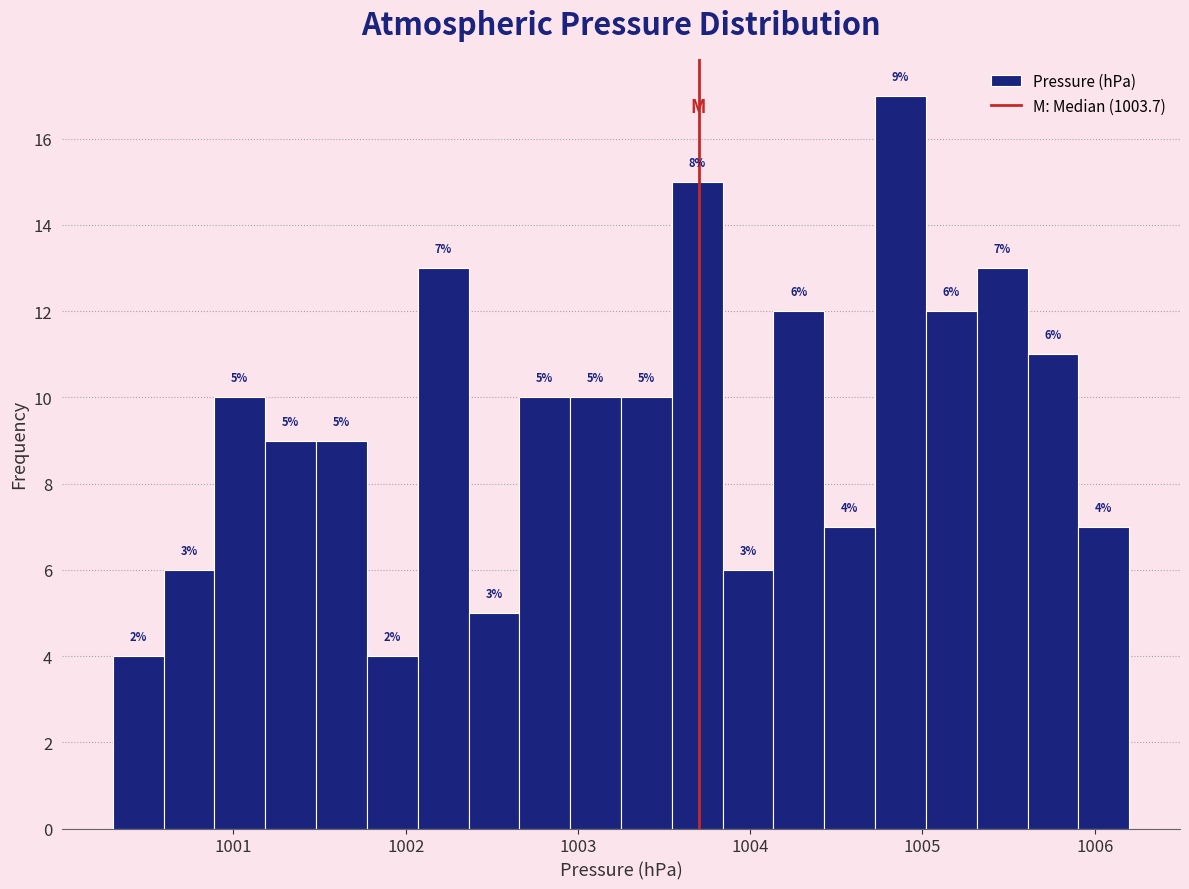

Read against the x-axis, roughly where is the centre of the tallest bar?

1004.9